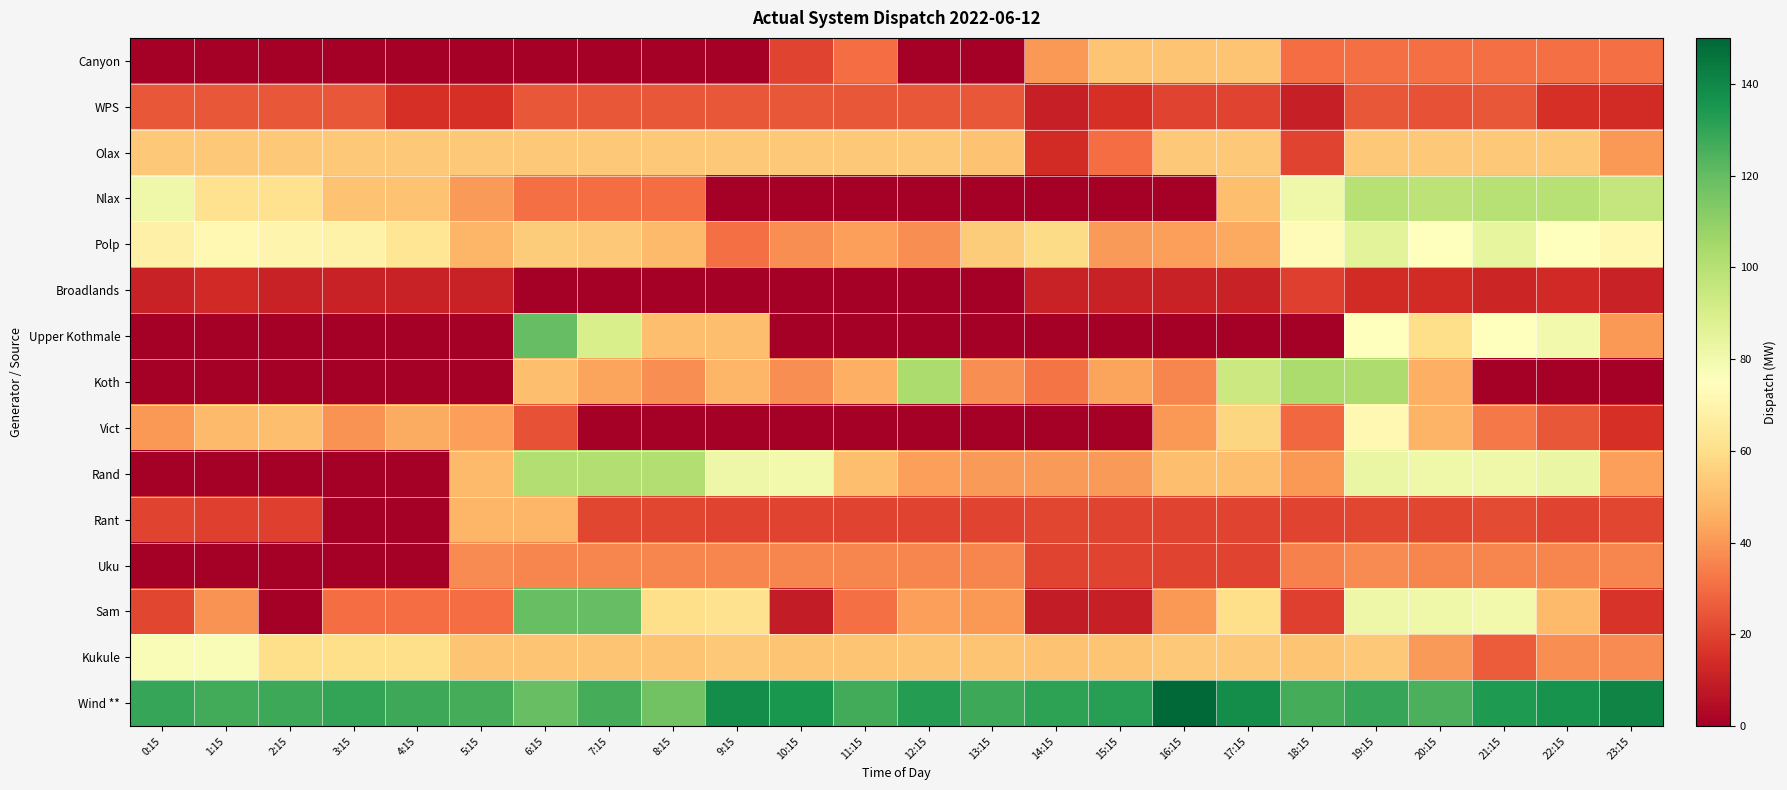

At how many categories does at least one series exceed 84?

24